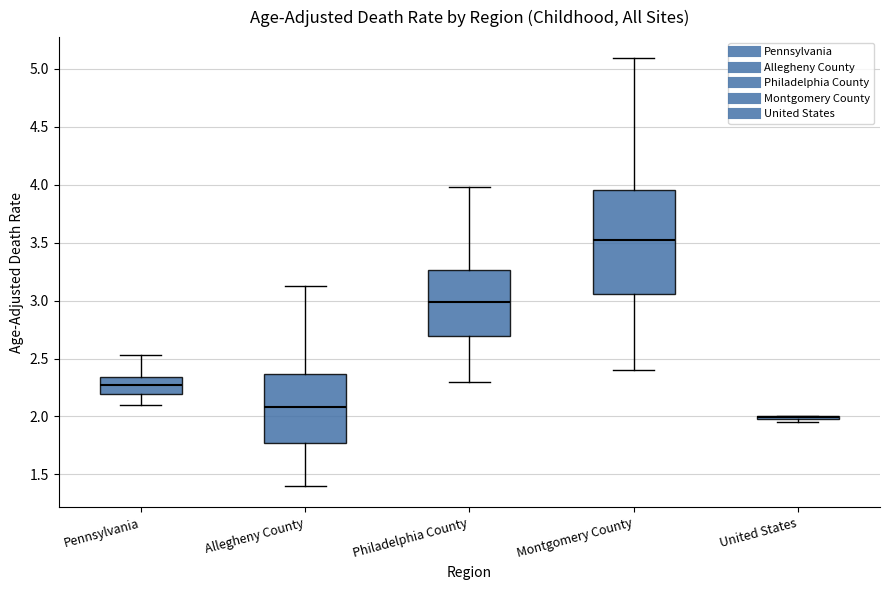

Where is the upper edge of the box for Philadelphia County on the y-axis? The values are not printed on the chart, so give them approximately, as read against the axis.

3.25